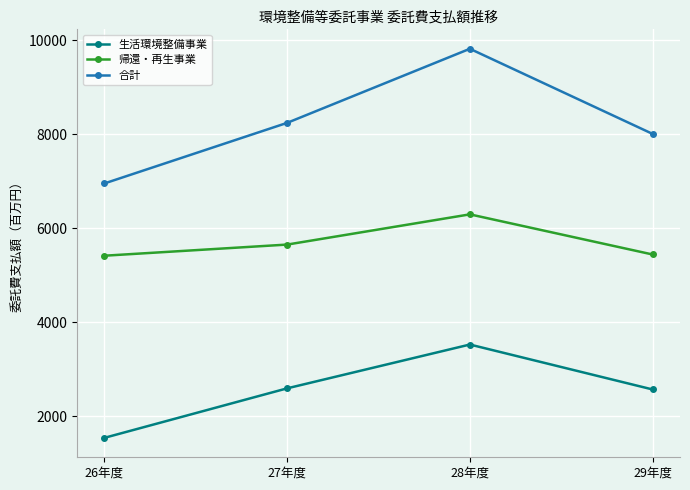

Which series has the largest total across all categories?

合計